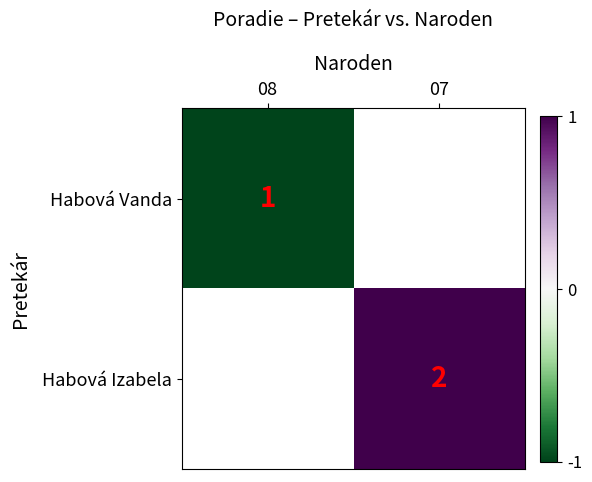

True or false: Habová Izabela has a value of 2 at 07.

True